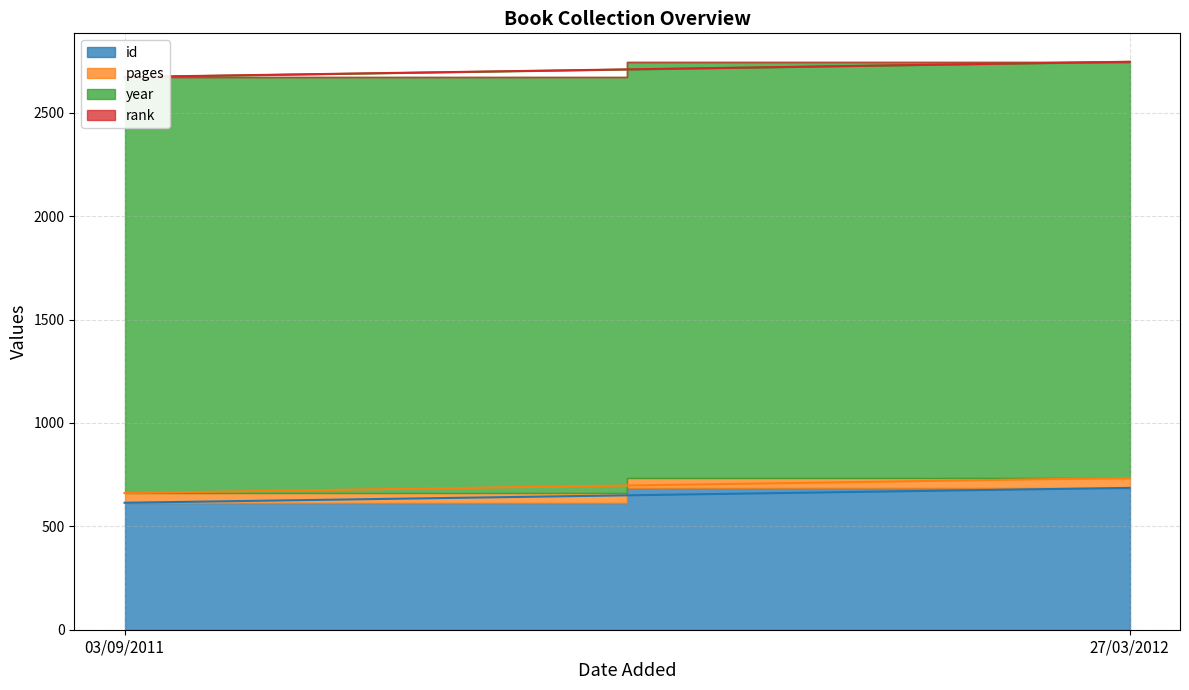

Between 03/09/2011 and 27/03/2012, which series saw the biggest shift?

id